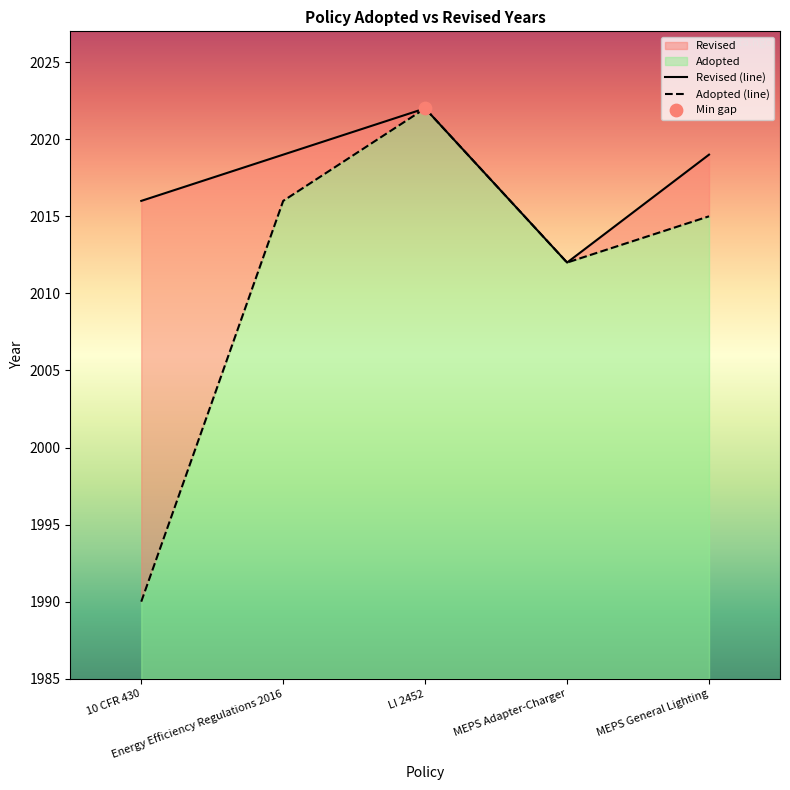

Which series has the largest total across all categories?

Revised (line)